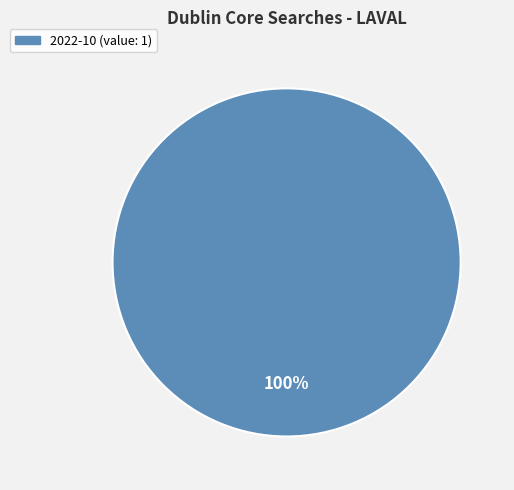

Is there a majority slice in this chart?

Yes